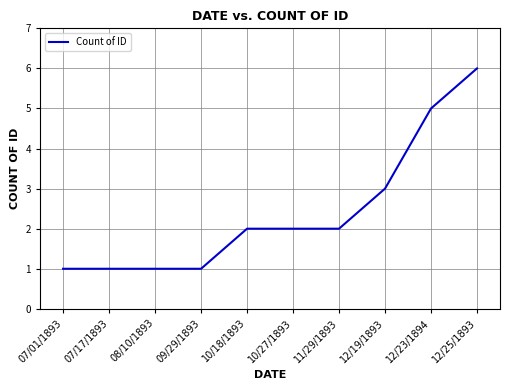

Between 07/01/1893 and 12/25/1893, which is larger?

12/25/1893